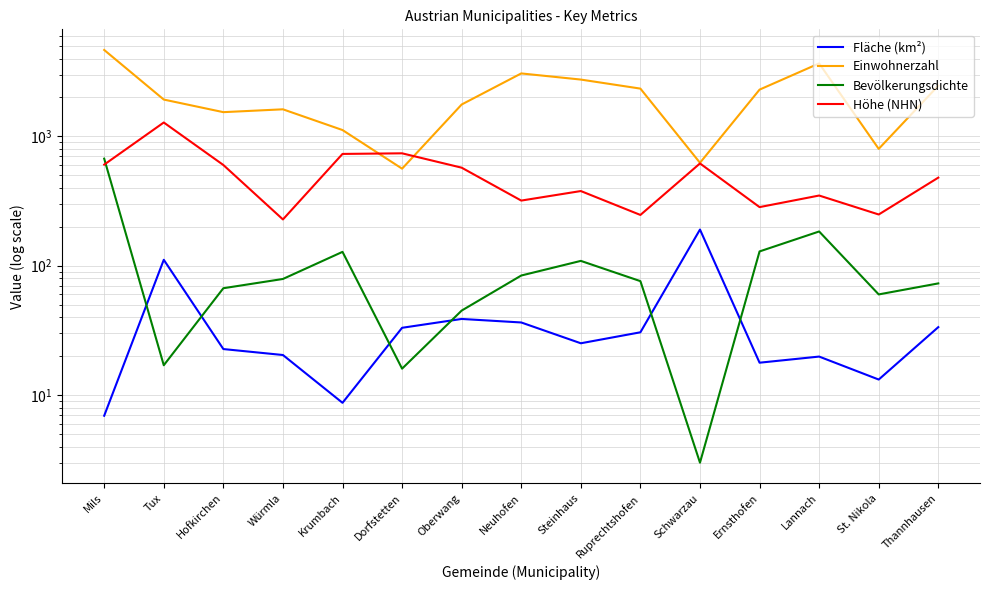

How many interior local peaks does the Einwohnerzahl series have?

3